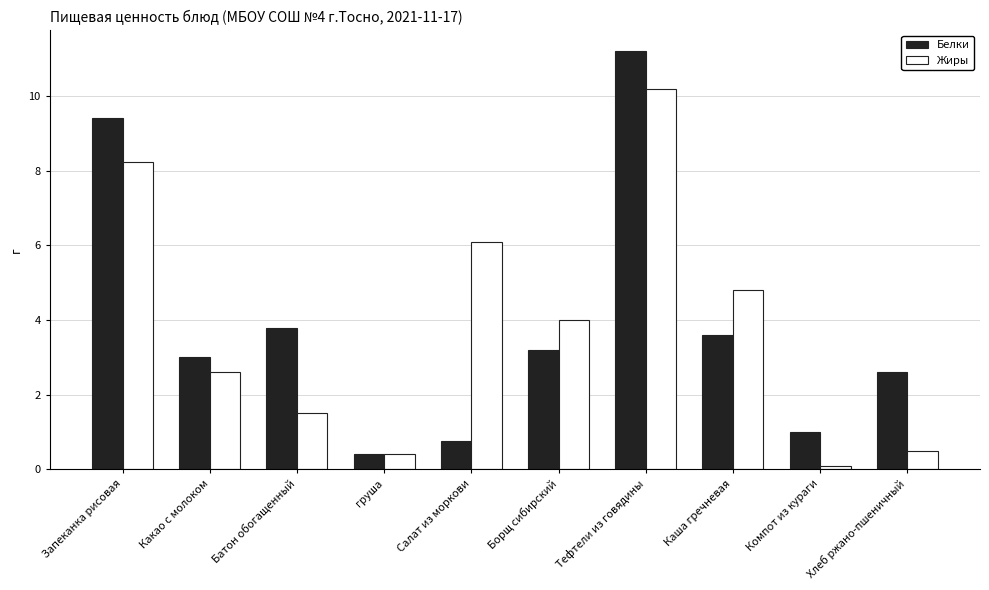

Is it true that Белки equals 0.4 at груша?

True